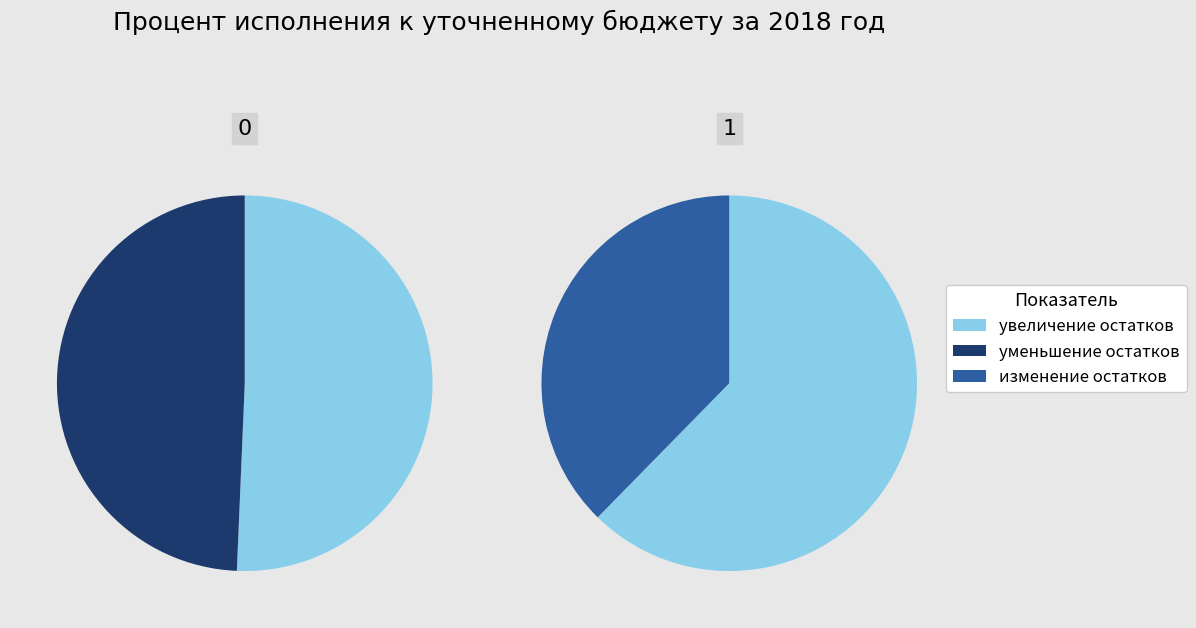

Which category has the smallest portion of the pie?

изменение остатков средств